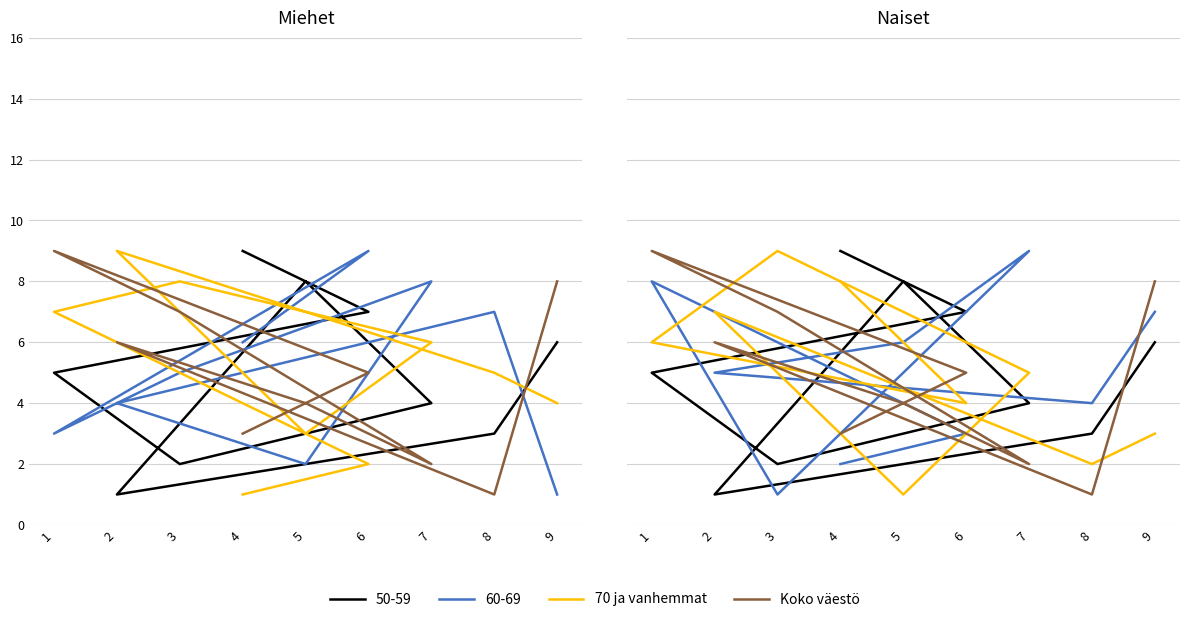

In 70 ja vanhemmat, how many points are higher than both neighbors (excluding endpoints)?

2